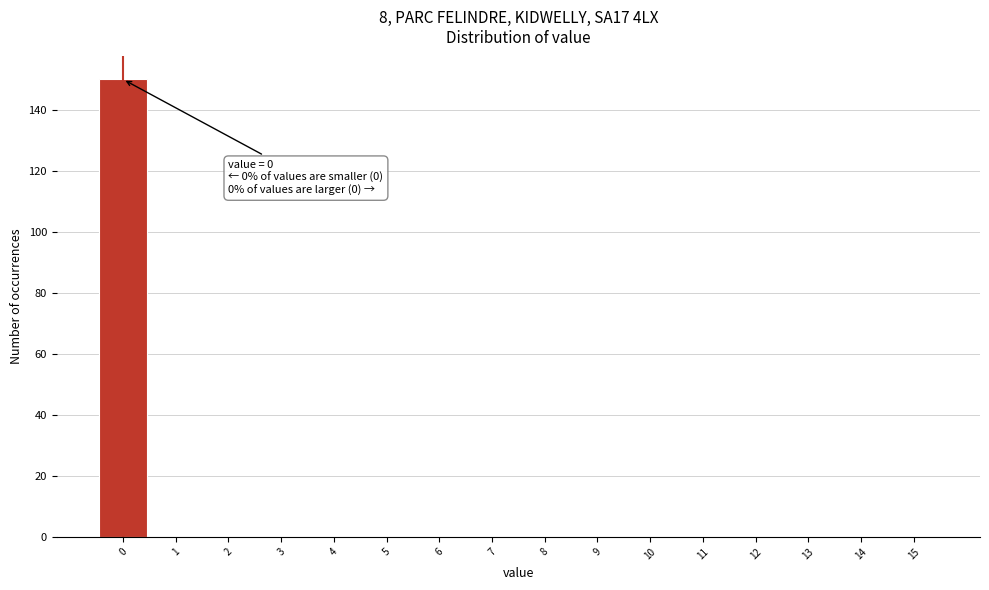

Over which range of the x-axis is the bar tallest?

-0.5 to 0.5